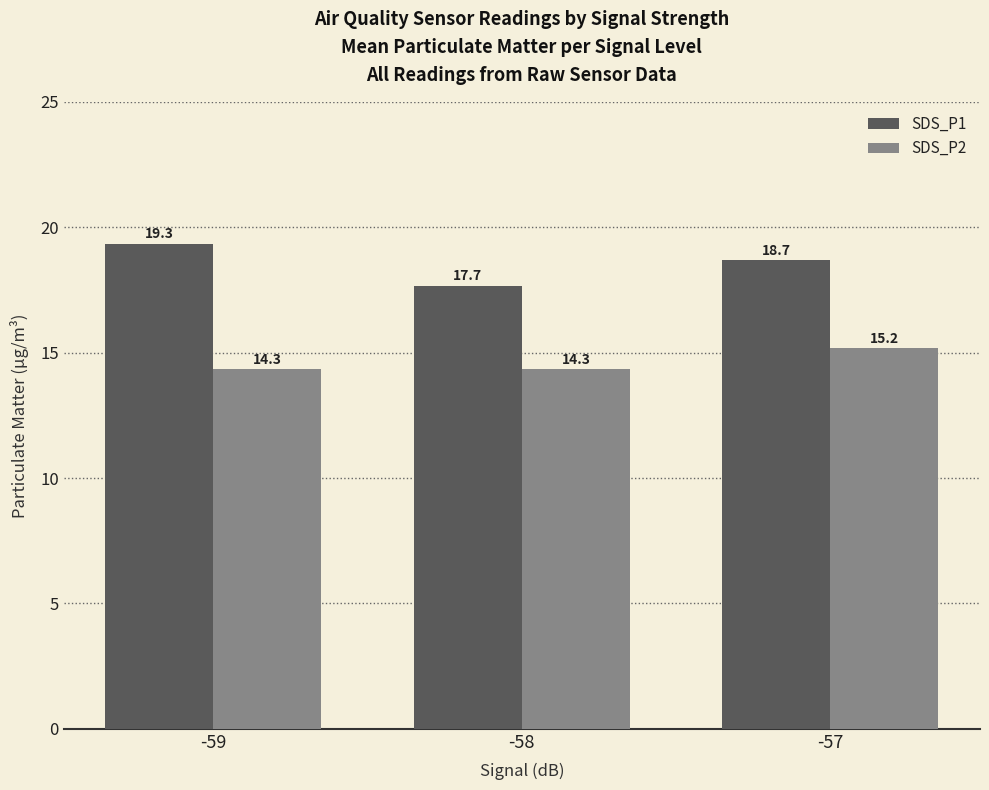

At which category is the sum across all series the highest?

-57